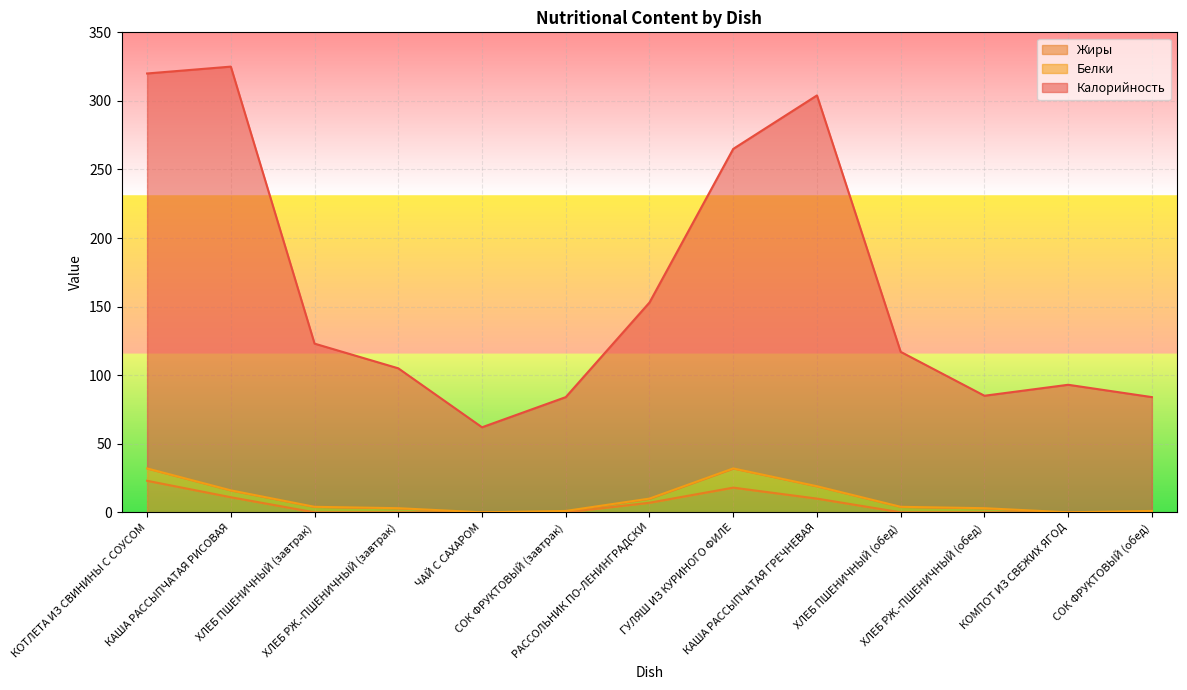

What is the average value of the Калорийность series?

163